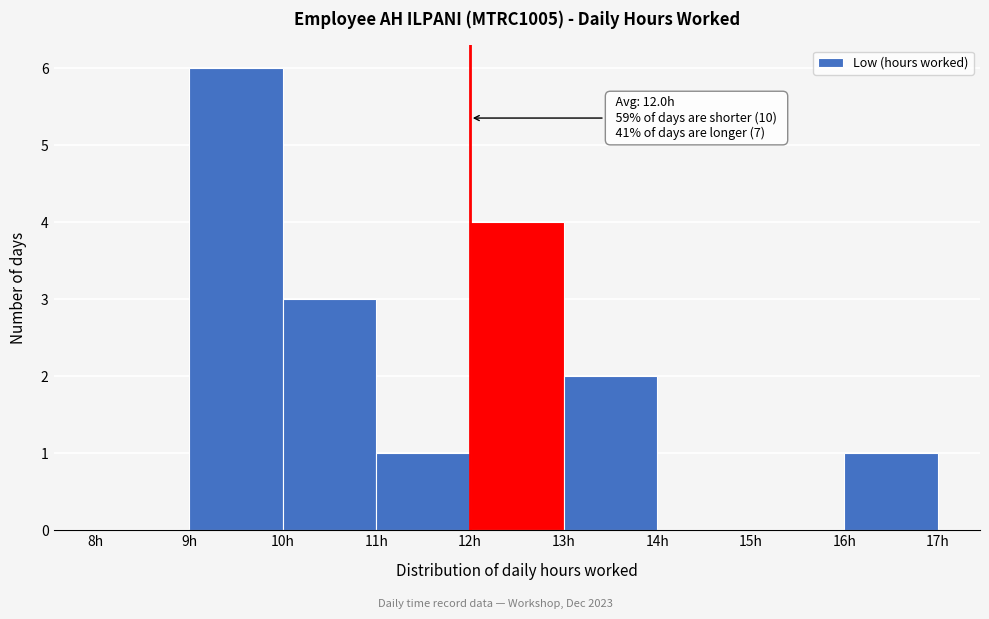

Which range on the x-axis has the tallest bar?

9 to 10